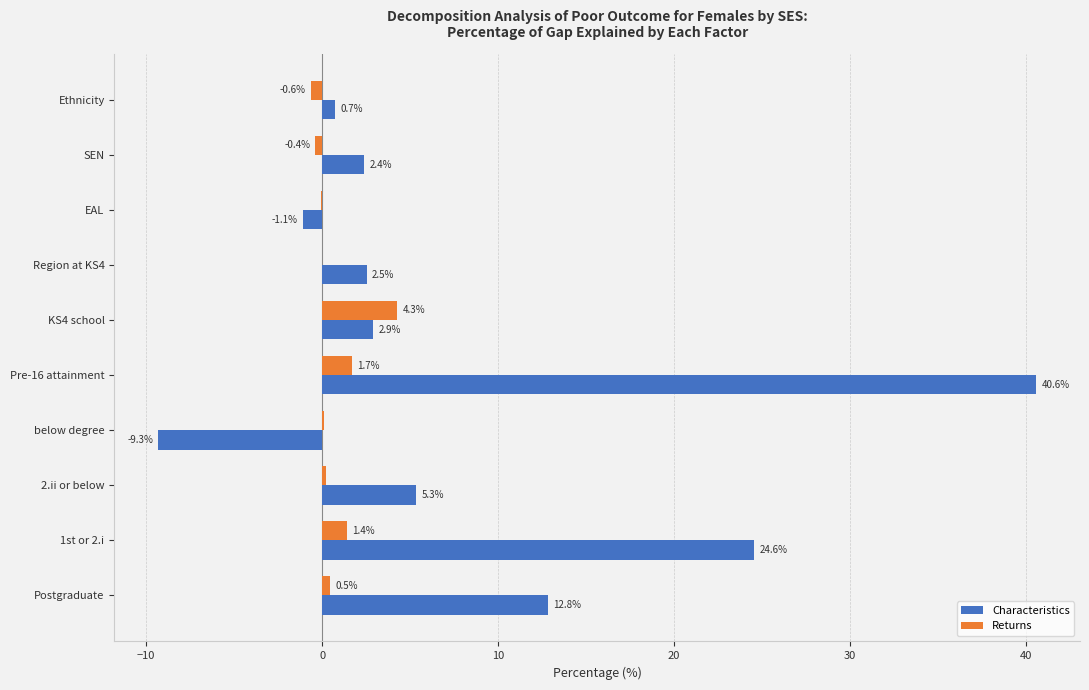

Which label corresponds to the largest value in the chart?

Pre-16 attainment